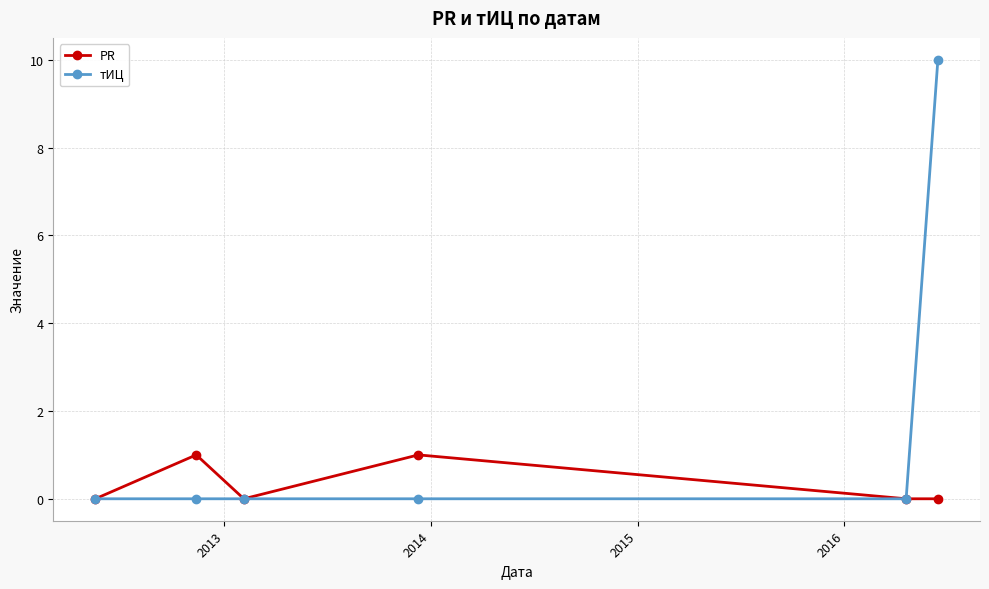

List the series in order of their overall mean, lowest first.

PR, тИЦ